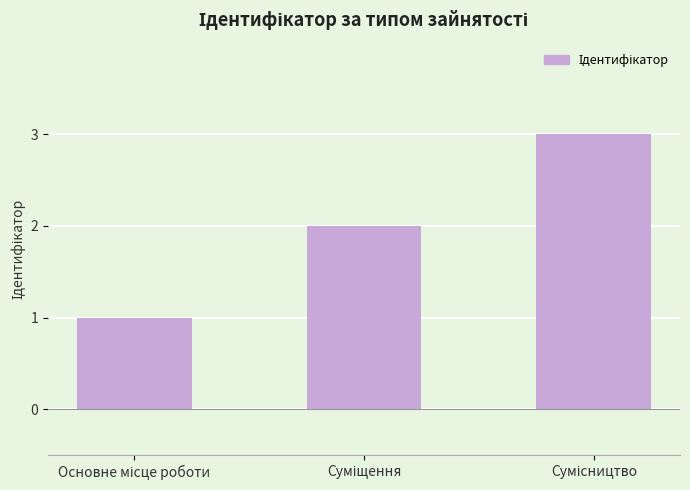

How many data points does each series have?

3